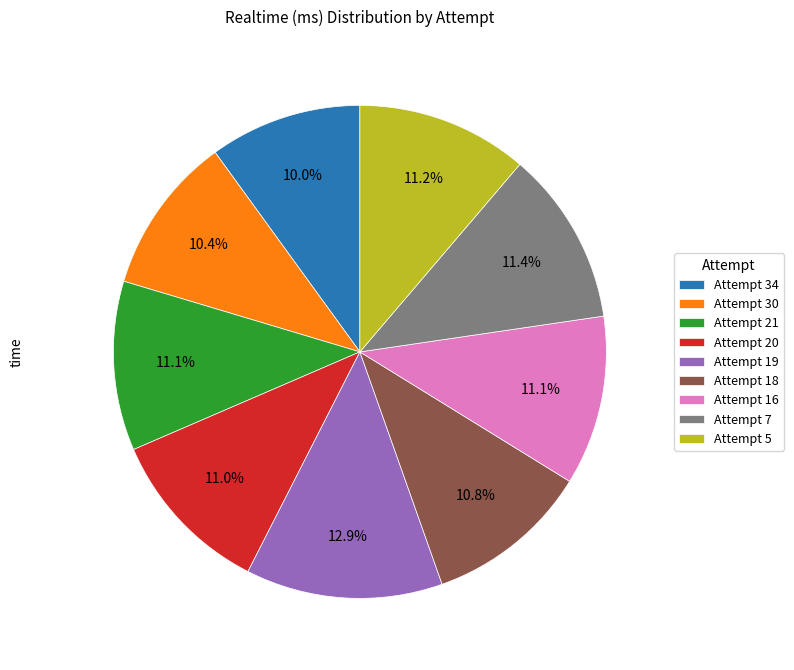

To the nearest percent, what is the difference between the largest and smallest slice percentages?

3%